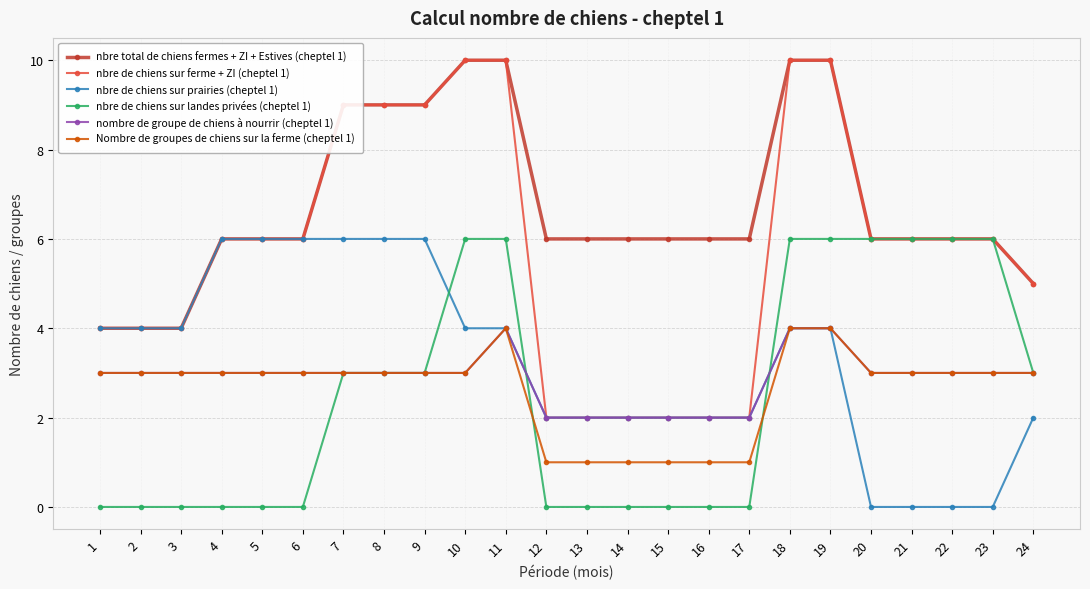

True or false: nbre total de chiens fermes + ZI + Estives (cheptel 1) and Nombre de groupes de chiens sur la ferme (cheptel 1) intersect in this chart.

False